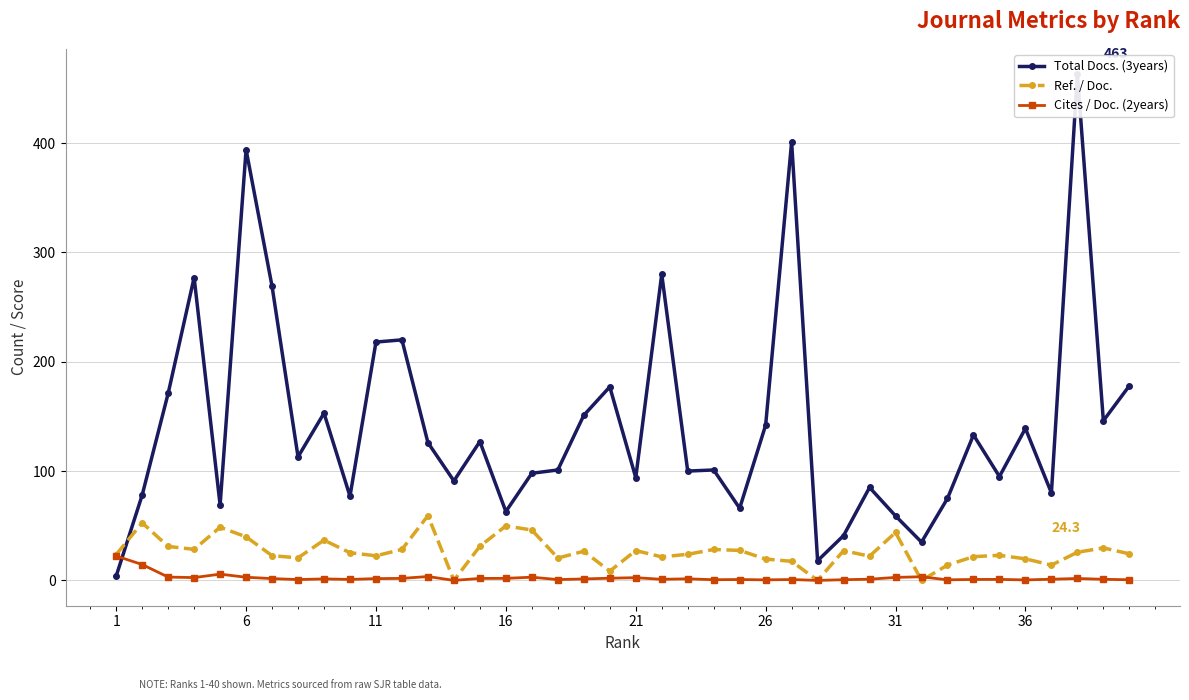

What is the highest value of the Cites / Doc. (2years) series?

22.3